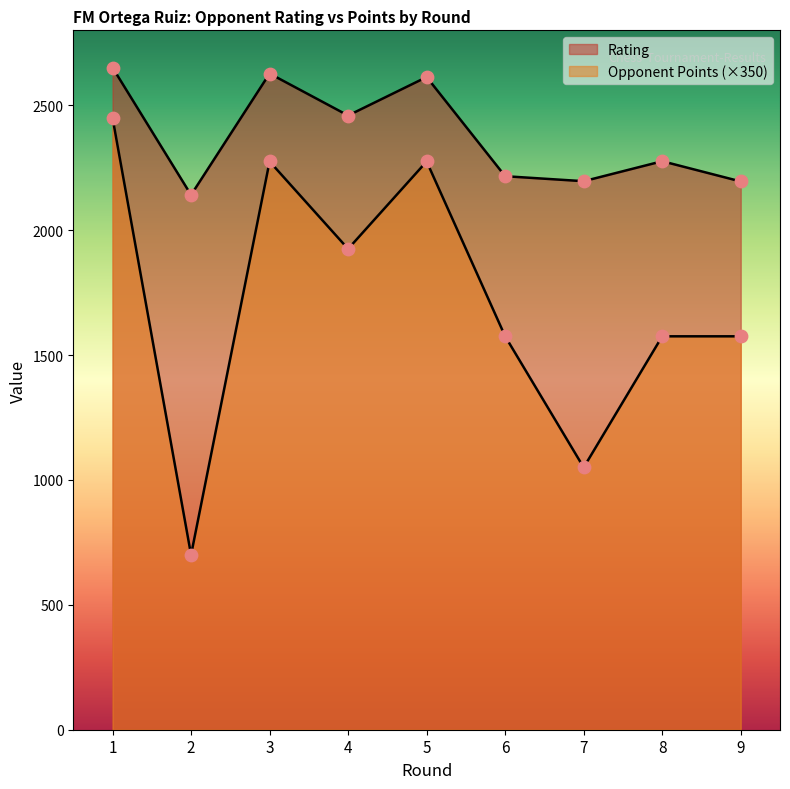

What are all the series names shown in the legend?

Rating, Opponent Points